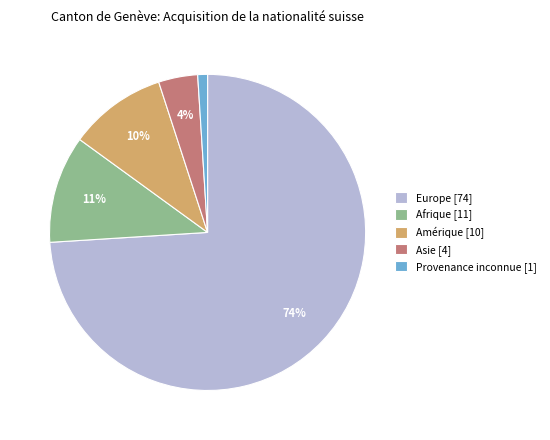

Rank the categories by value from lowest to highest.

Provenance inconnue, Asie, Amérique, Afrique, Europe